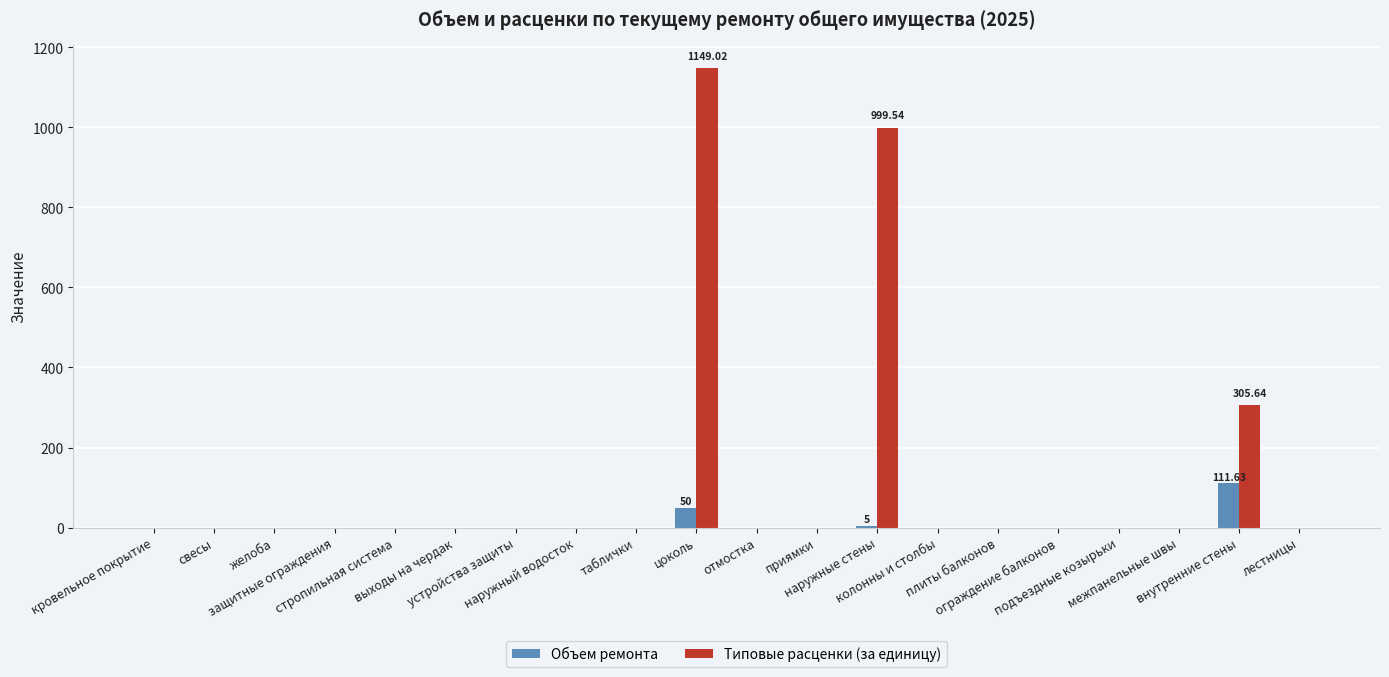

How many categories are shown in the chart?

20